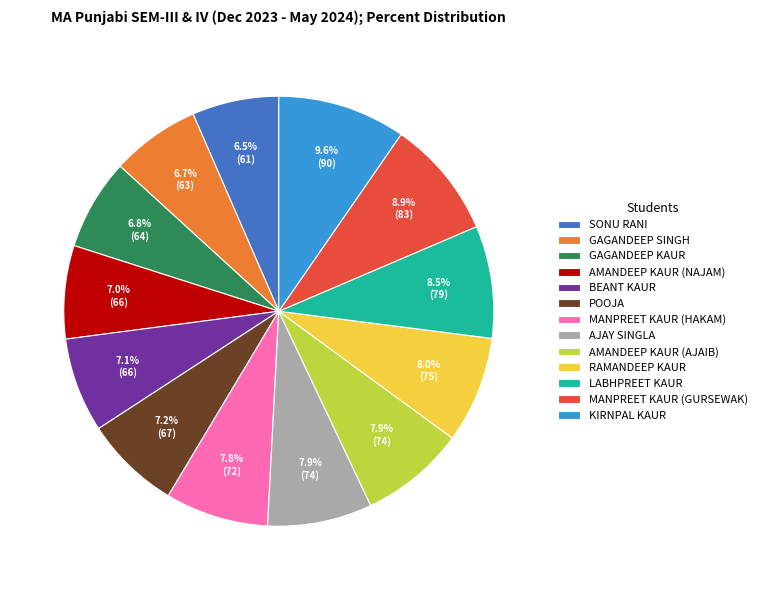

Combined, what portion of the pie is GAGANDEEP SINGH and POOJA?

13.9%